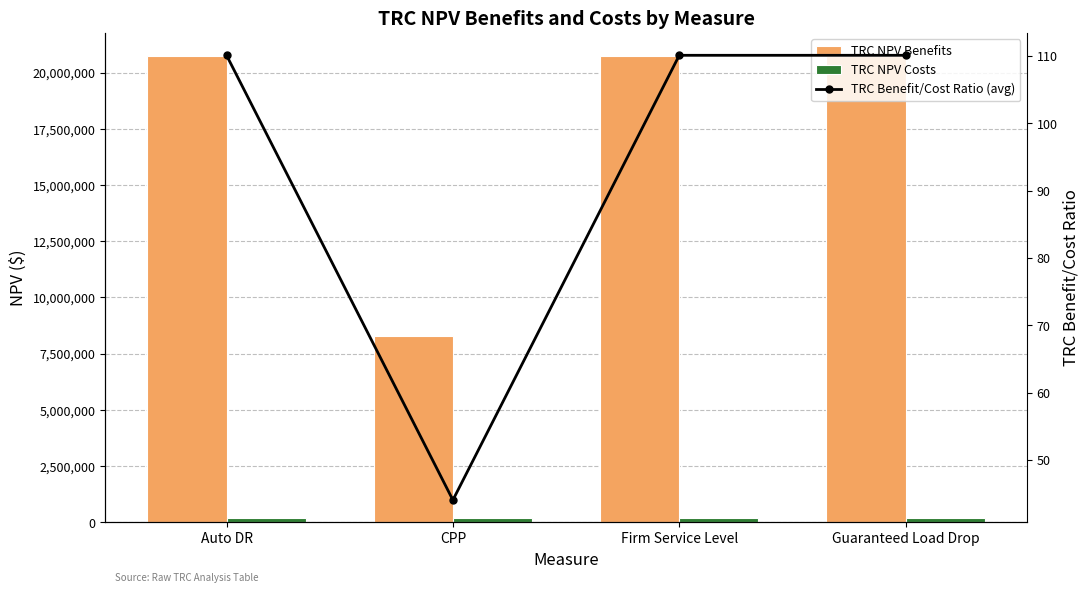

Which series has the largest total across all categories?

TRC NPV Benefits